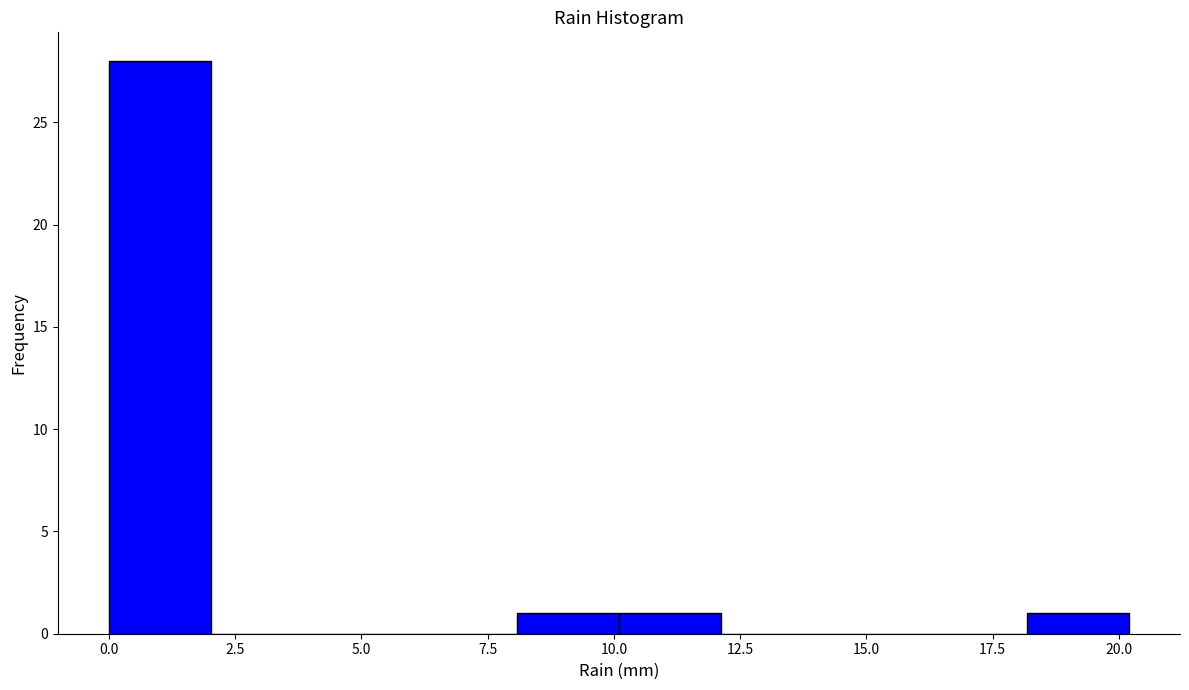

How tall is the bar that spans 18 to 20 on the x-axis? Neither the bar edges nor the heights are printed on the chart, so give them approximately, as read against the axes.

1